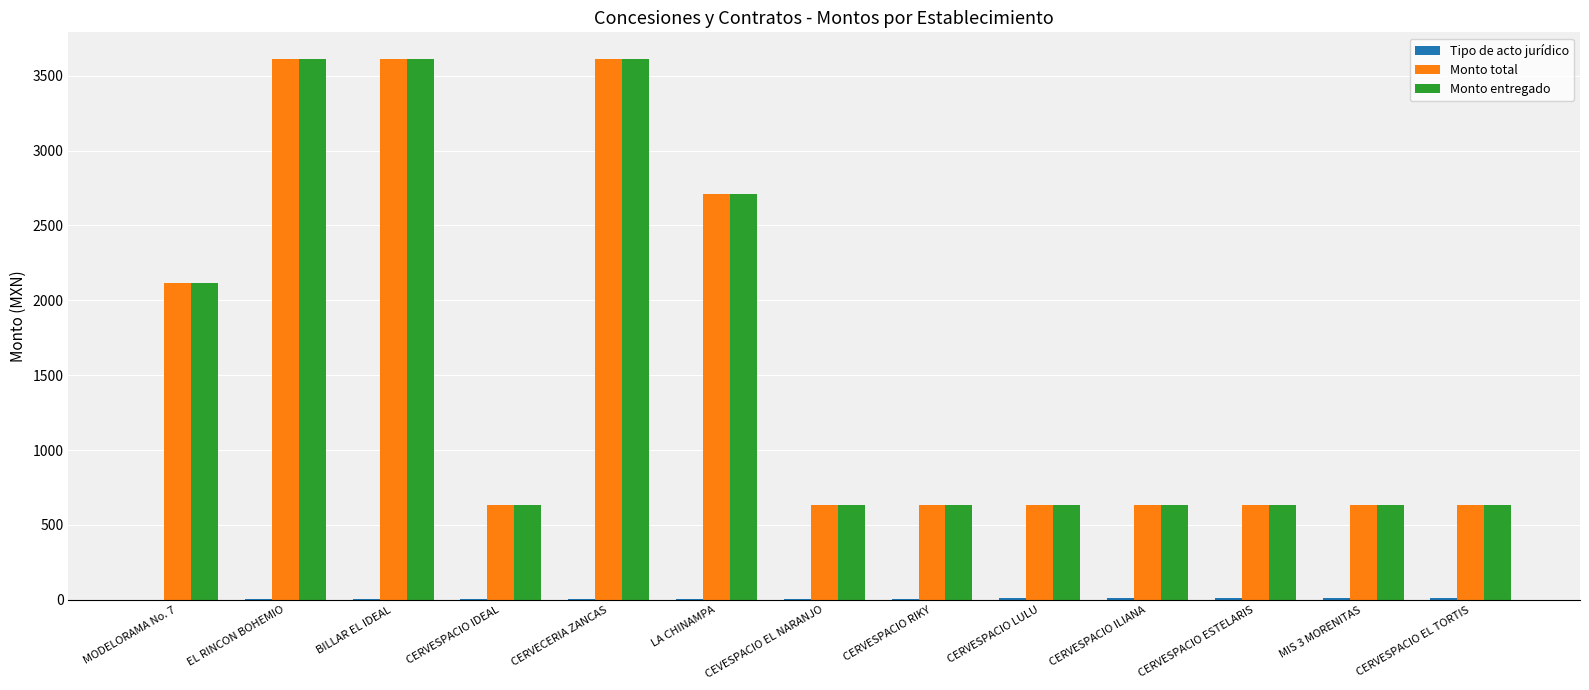

Does the chart contain stacked bars?

No